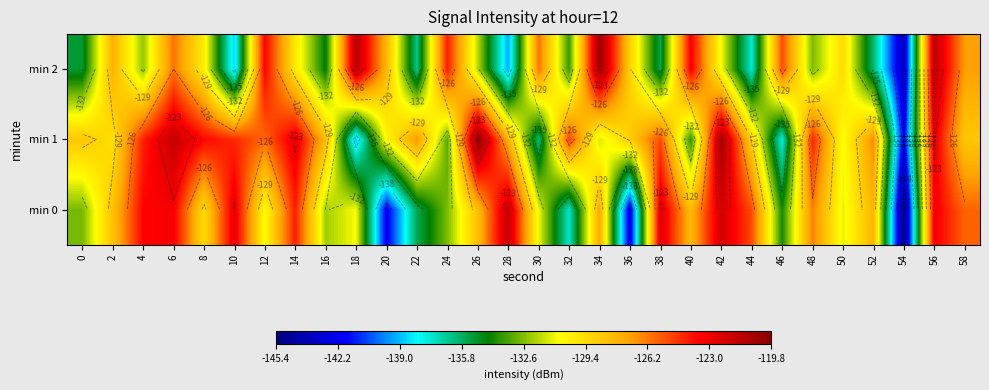

Rank the series by their average value, from highest to lowest.

min 1, min 0, min 2